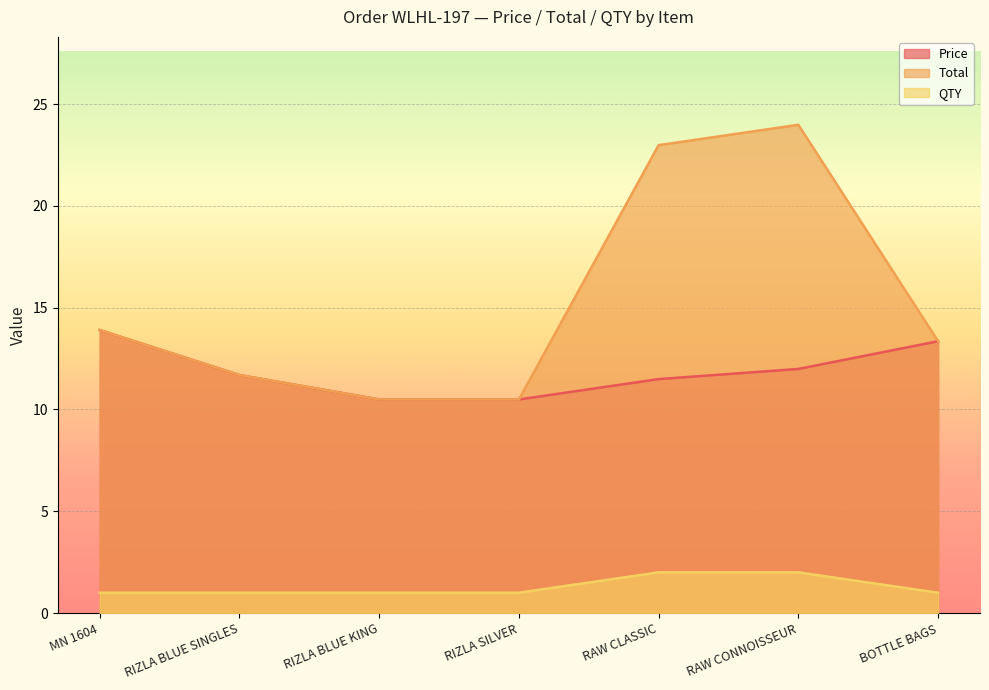

At which label does Price reach its minimum?

RIZLA BLUE KING